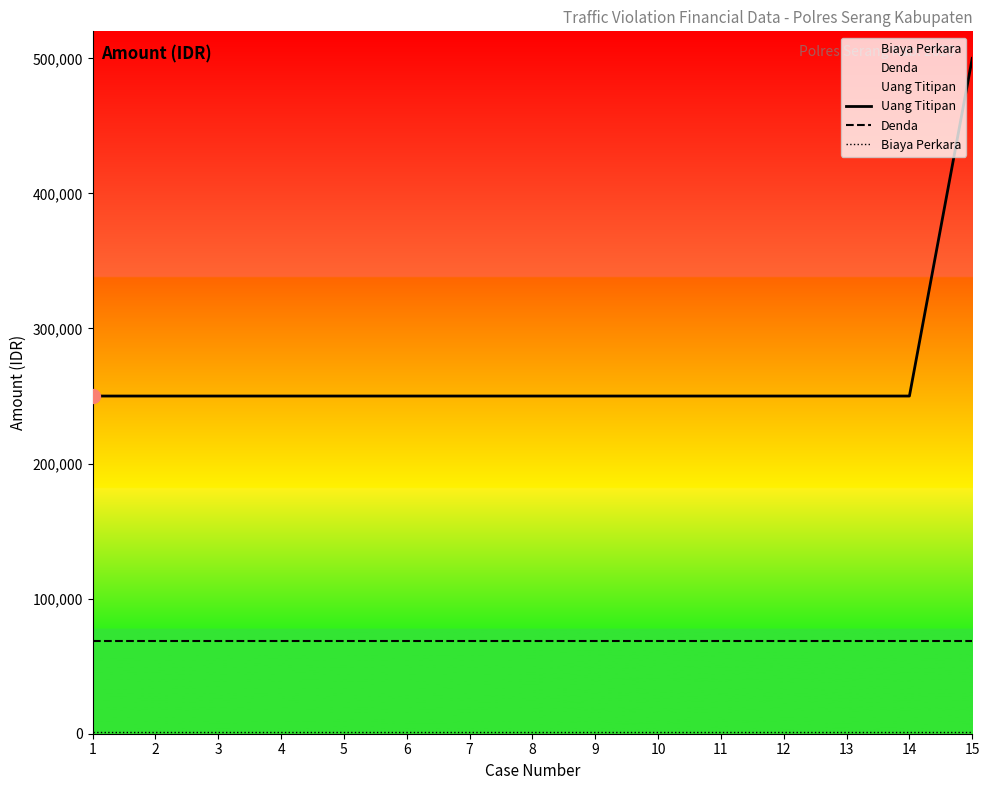

What is the value of the Uang Titipan point at the 4th from the left?

250000